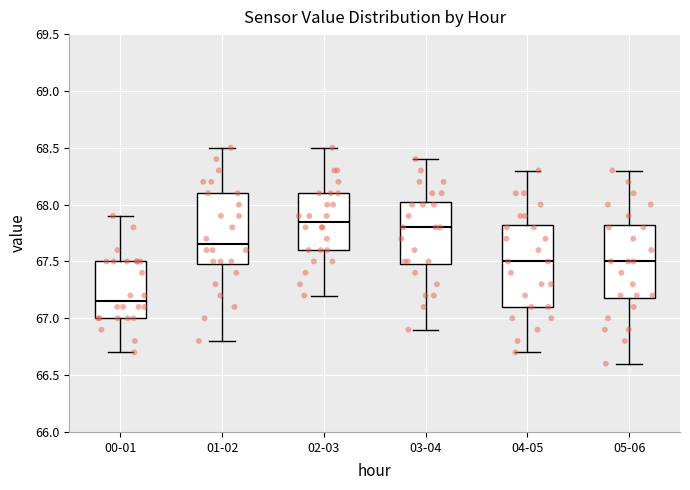

Reading left to right, read every box against the y-axis: the position of its median line, the range the box covers, and the ends of its whiskers. The values are not printed on the chart, so give them approximately, as read against the axis.

00-01: median 67.15, box 67.00 to 67.50, whiskers 66.70 to 67.90
01-02: median 67.65, box 67.50 to 68.10, whiskers 66.80 to 68.50
02-03: median 67.85, box 67.60 to 68.10, whiskers 67.20 to 68.50
03-04: median 67.80, box 67.50 to 68.05, whiskers 66.90 to 68.40
04-05: median 67.50, box 67.10 to 67.85, whiskers 66.70 to 68.30
05-06: median 67.50, box 67.20 to 67.85, whiskers 66.60 to 68.30